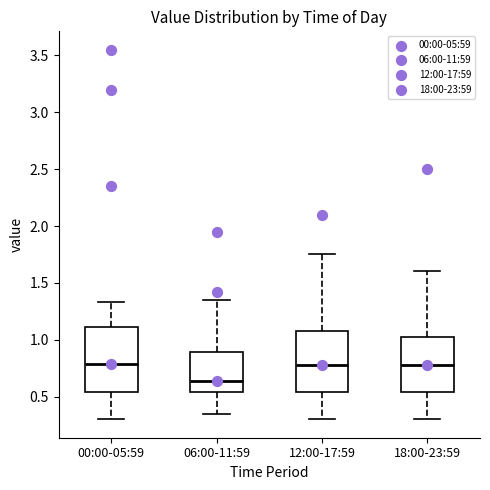

Which box's median line is the lowest?

06:00-11:59